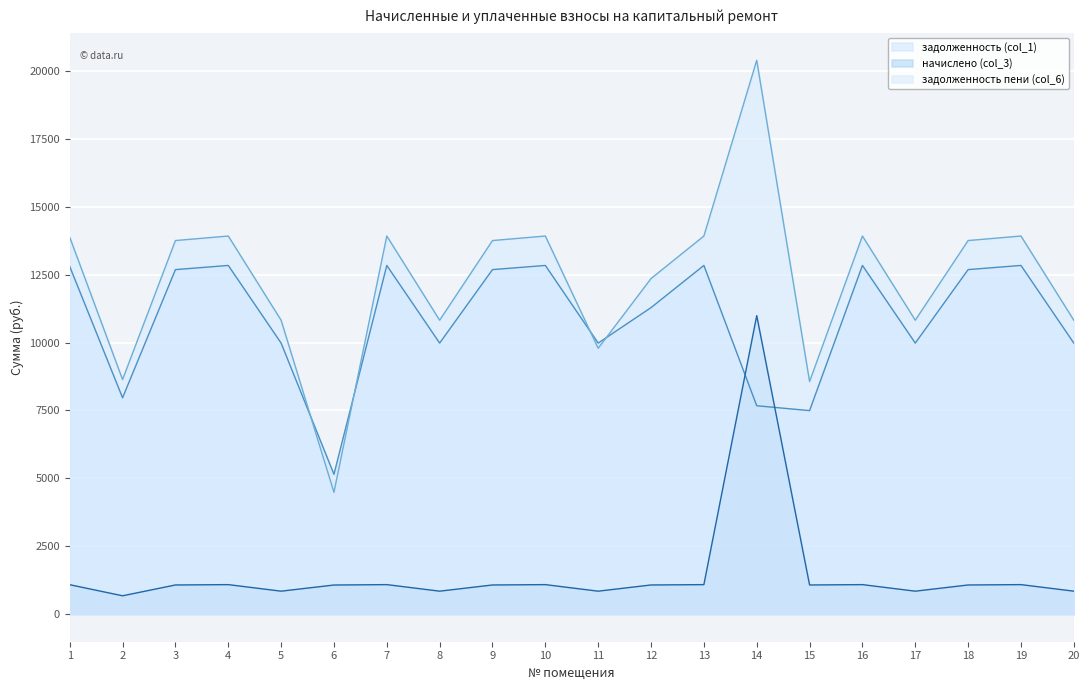

Rank the categories by задолженность (col_1) value from highest to lowest.

4, 7, 10, 13, 16, 19, 1, 3, 9, 18, 12, 5, 8, 11, 17, 20, 2, 14, 15, 6